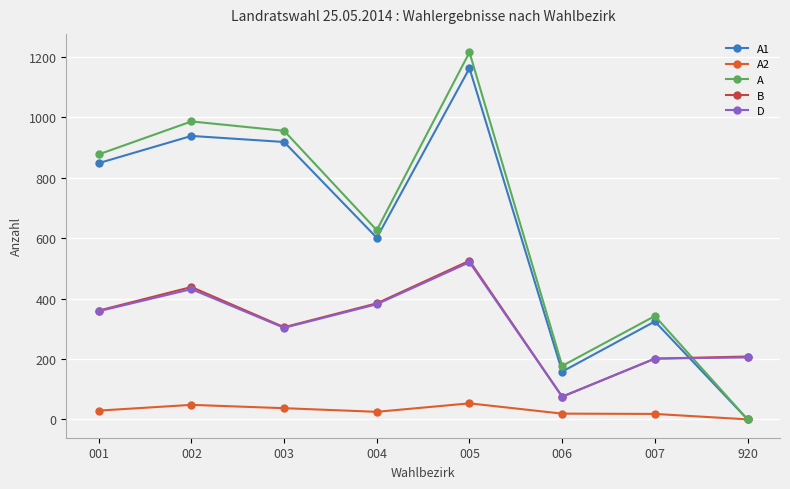

How many lines are shown in the chart?

5